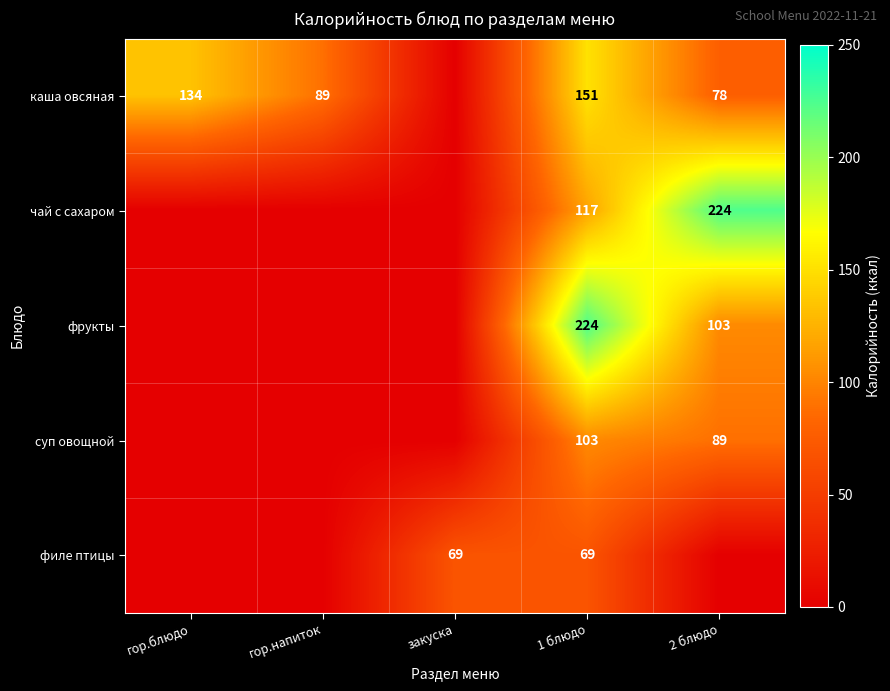

True or false: филе птицы has a value of 69 at закуска.

True